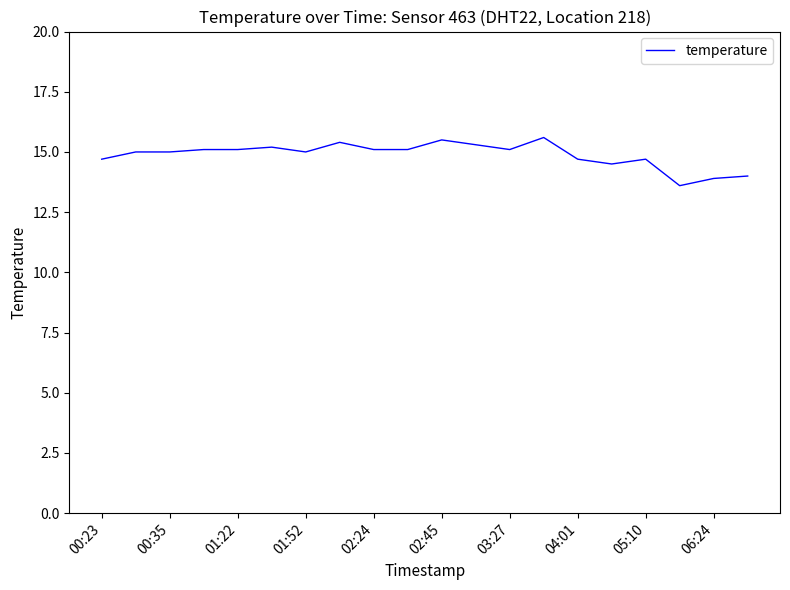

What is the difference between the maximum and minimum values?

2.0